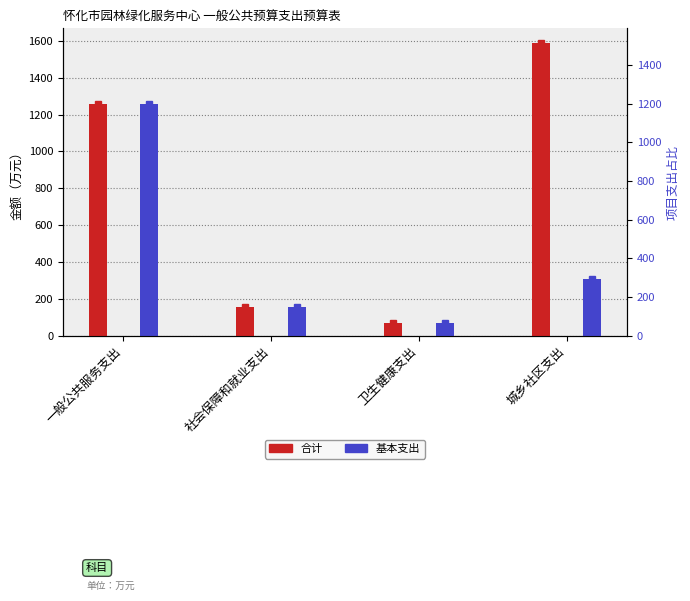

At which category is the sum across all series the highest?

一般公共服务支出